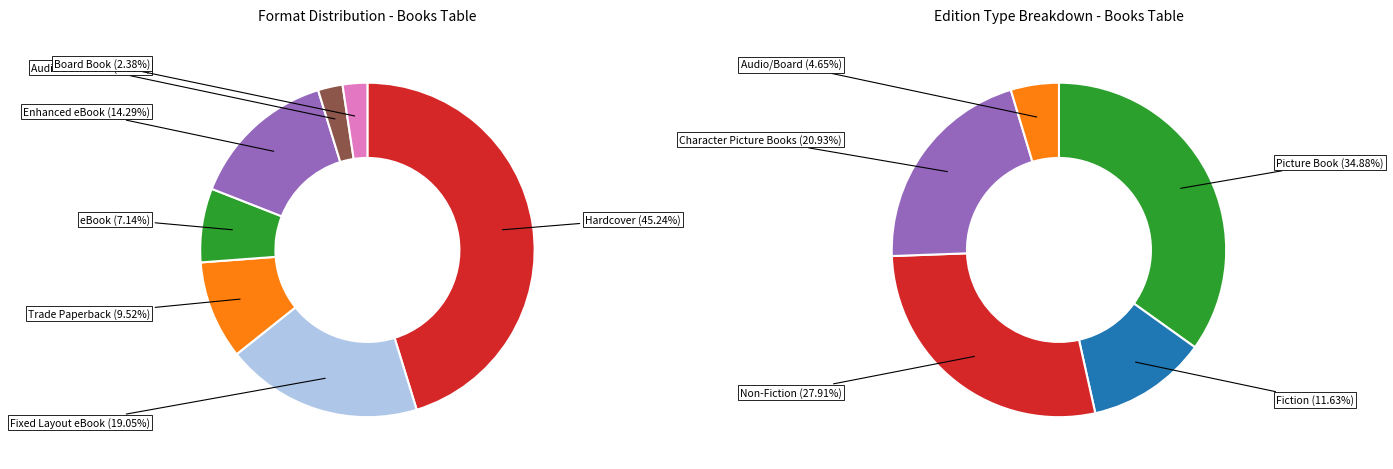

To the nearest percent, what portion does Board Book represent?

2%